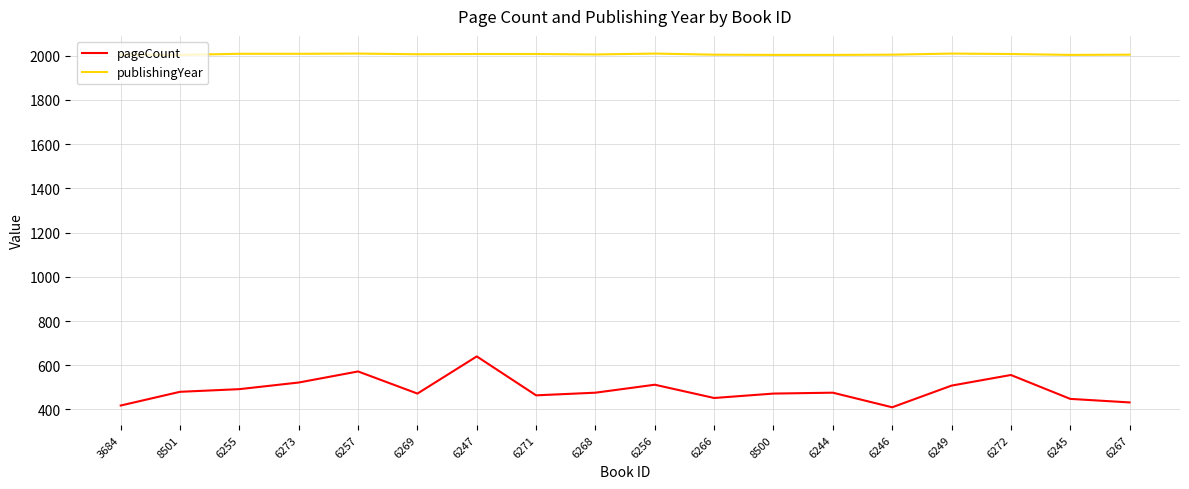

True or false: pageCount and publishingYear intersect in this chart.

False